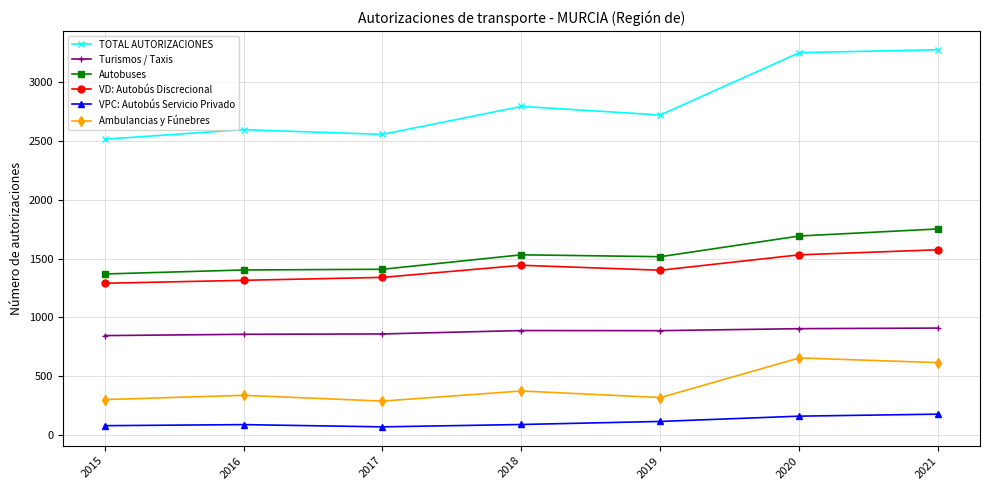

True or false: Ambulancias y Fúnebres and Autobuses cross at least once.

False